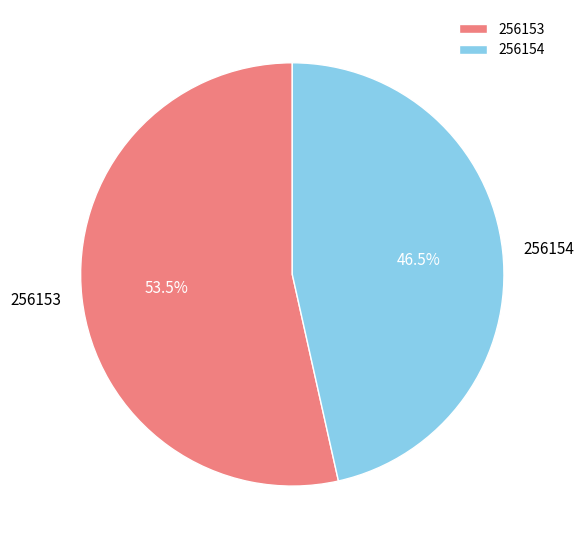

What is the ratio of the value at 256153 to the value at 256154?

1.2